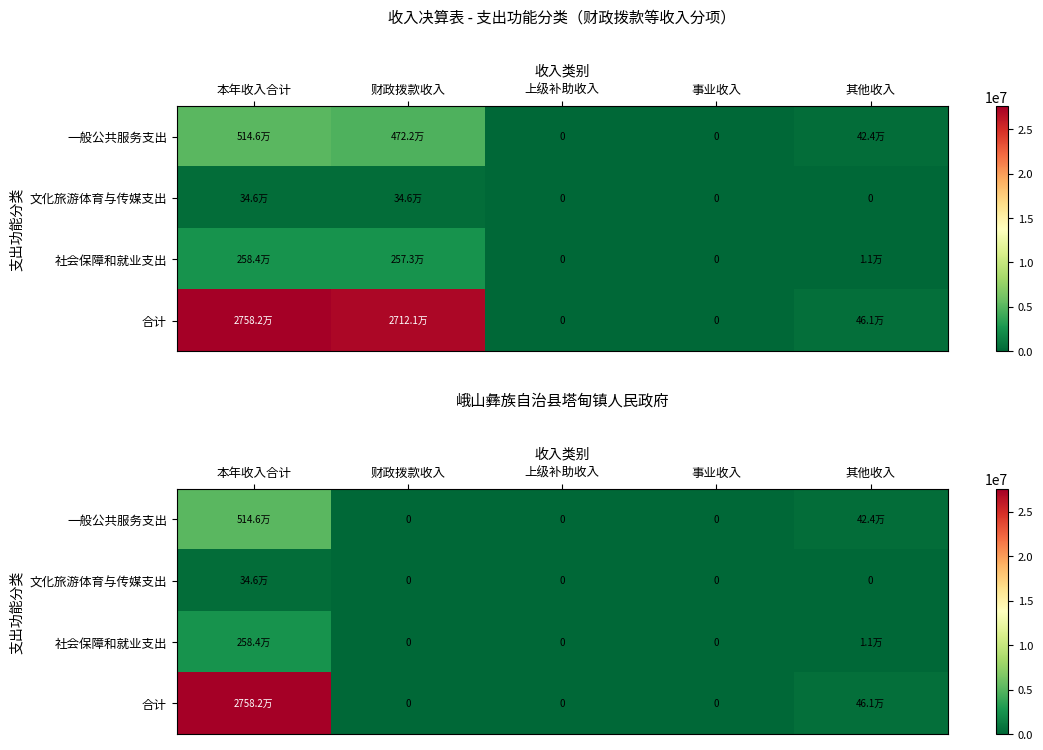

How many series are shown in this chart?

4